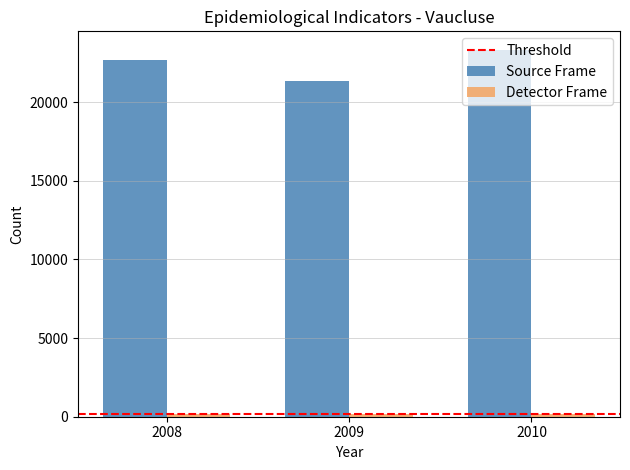

What is the difference between the maximum and minimum values in the Source Frame series?

1982